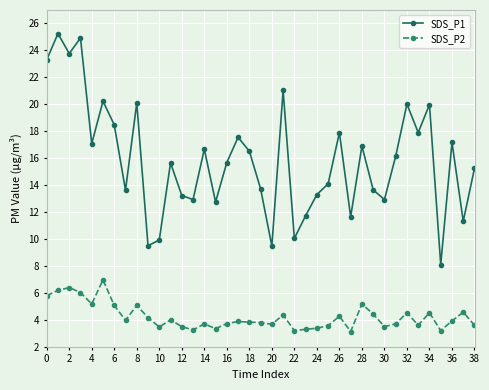

What is the lowest value of the SDS_P2 series?

3.1